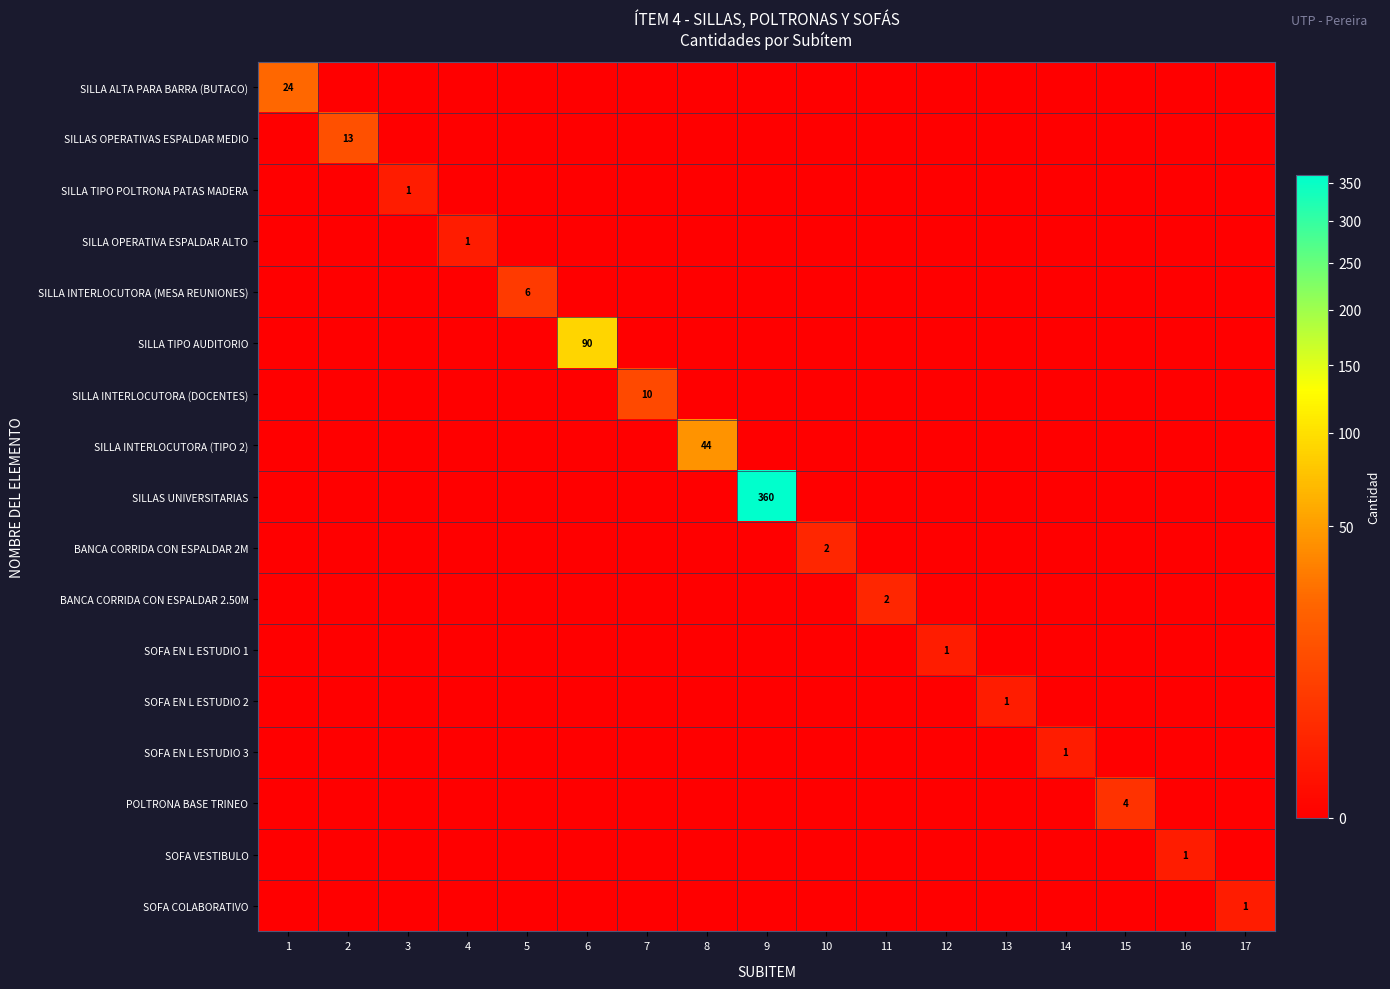

The SILLA INTERLOCUTORA (DOCENTES) series shows 17 at 7. True or false?

False